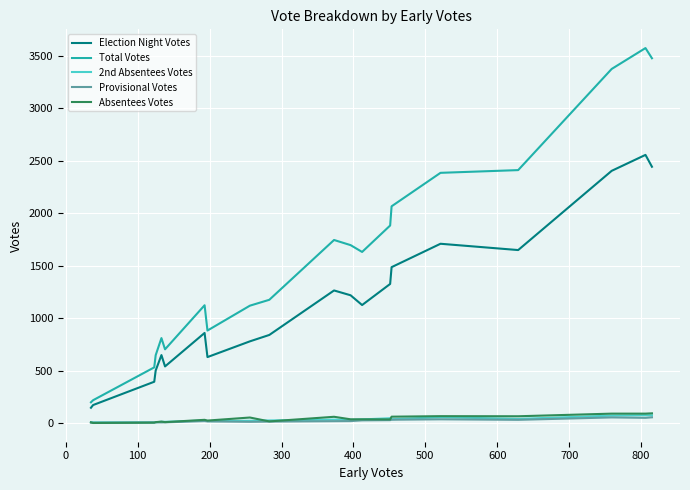

True or false: Provisional Votes and Election Night Votes cross at least once.

False